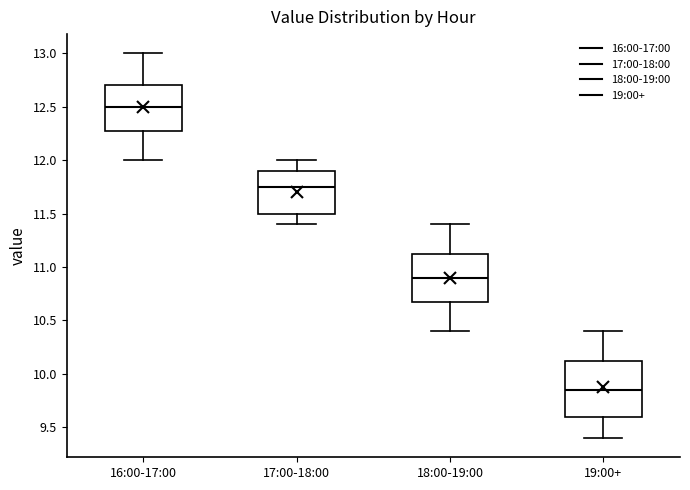

Reading left to right, transcribe this box plot: for each box, give where its median line is, the range the box spans, and where its two whiskers end, as read against the y-axis. The values are not printed on the chart, so give them approximately, as read against the axis.

16:00-17:00: median 12.50, box 12.30 to 12.70, whiskers 12.00 to 13.00
17:00-18:00: median 11.75, box 11.50 to 11.90, whiskers 11.40 to 12.00
18:00-19:00: median 10.90, box 10.70 to 11.15, whiskers 10.40 to 11.40
19:00+: median 9.85, box 9.60 to 10.15, whiskers 9.40 to 10.40